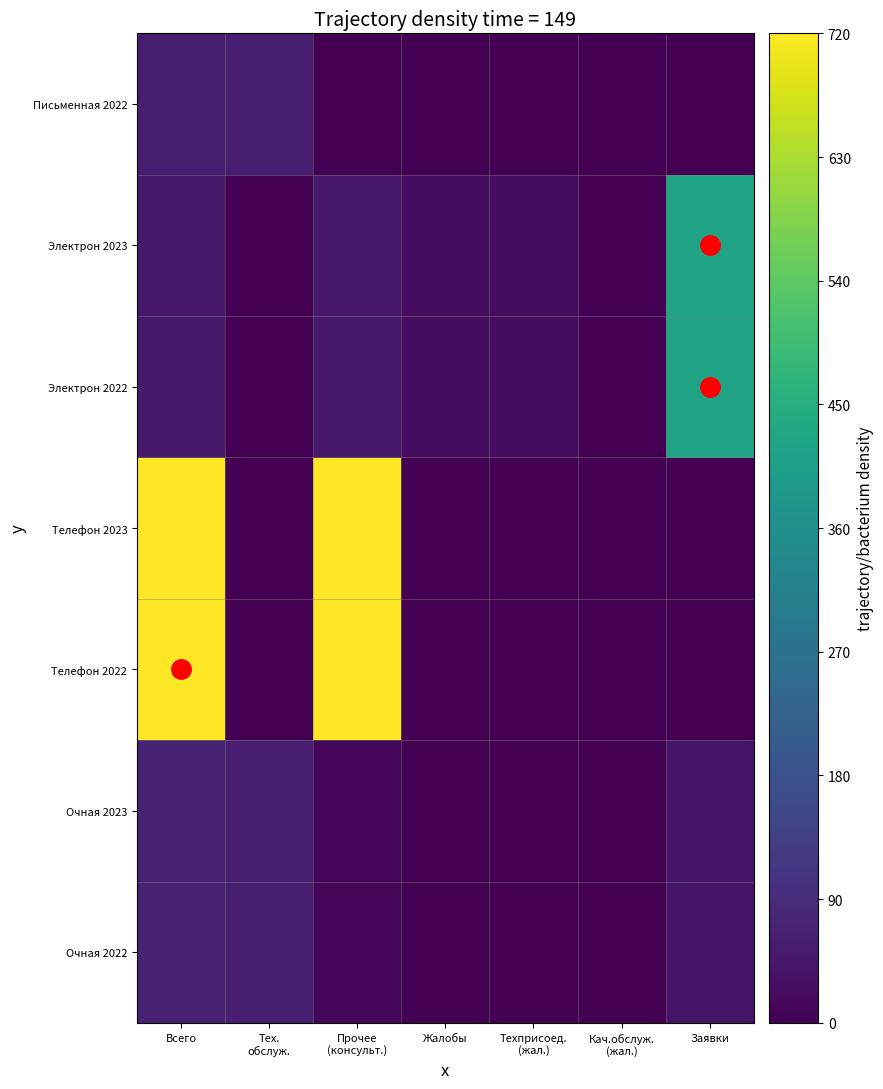

Reading right to left, extract all data points from this chart.

Очная 2022: Заявки=0.1	Кач.обслуж.
(жал.)=0.0	Техприсоед.
(жал.)=0.0	Жалобы=0.0	Прочее
(консульт.)=0.0	Тех.
обслуж.=0.1	Всего=0.1
Очная 2023: Заявки=0.1	Кач.обслуж.
(жал.)=0.0	Техприсоед.
(жал.)=0.0	Жалобы=0.0	Прочее
(консульт.)=0.0	Тех.
обслуж.=0.1	Всего=0.1
Телефон 2022: Заявки=0.0	Кач.обслуж.
(жал.)=0.0	Техприсоед.
(жал.)=0.0	Жалобы=0.0	Прочее
(консульт.)=1.0	Тех.
обслуж.=0.0	Всего=1.0
Телефон 2023: Заявки=0.0	Кач.обслуж.
(жал.)=0.0	Техприсоед.
(жал.)=0.0	Жалобы=0.0	Прочее
(консульт.)=1.0	Тех.
обслуж.=0.0	Всего=1.0
Электрон 2022: Заявки=0.6	Кач.обслуж.
(жал.)=0.0	Техприсоед.
(жал.)=0.0	Жалобы=0.0	Прочее
(консульт.)=0.1	Тех.
обслуж.=0.0	Всего=0.1
Электрон 2023: Заявки=0.6	Кач.обслуж.
(жал.)=0.0	Техприсоед.
(жал.)=0.0	Жалобы=0.0	Прочее
(консульт.)=0.1	Тех.
обслуж.=0.0	Всего=0.1
Письменная 2022: Заявки=0.0	Кач.обслуж.
(жал.)=0.0	Техприсоед.
(жал.)=0.0	Жалобы=0.0	Прочее
(консульт.)=0.0	Тех.
обслуж.=0.1	Всего=0.1